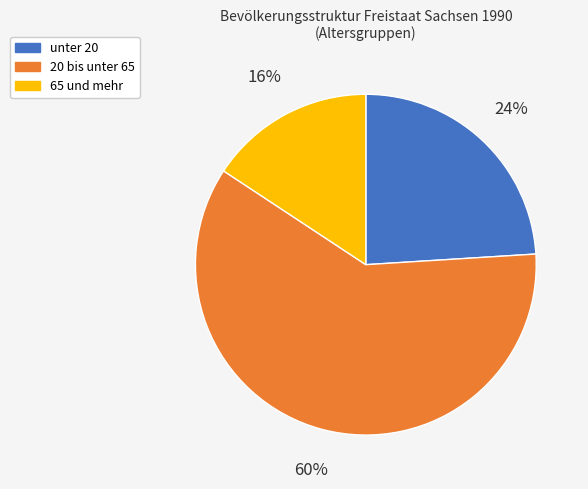

How many segments does this pie chart have?

3